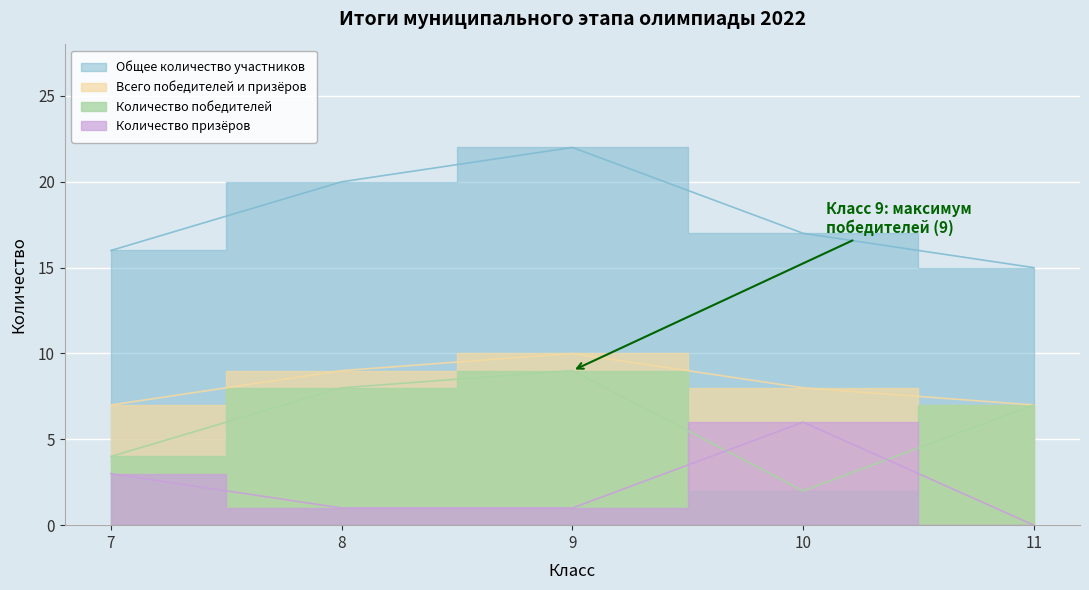

At 10, list the series in order from smallest to largest.

Количество победителей, Количество призёров, Всего победителей и призёров, Общее количество участников